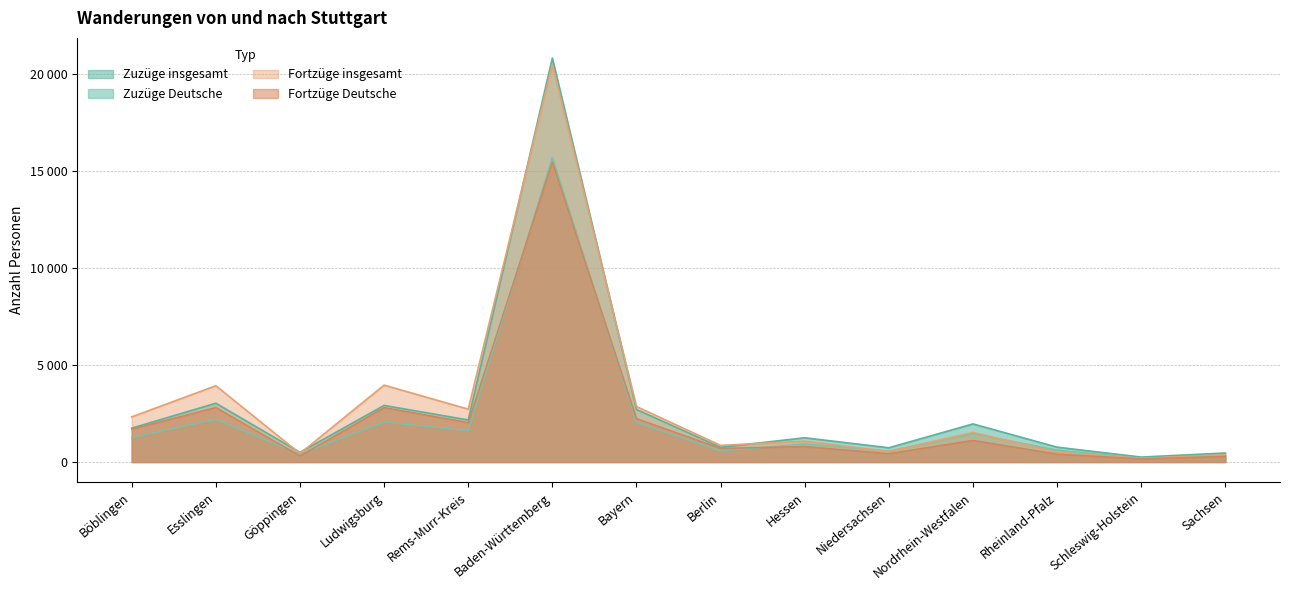

True or false: Zuzüge insgesamt and Zuzüge Deutsche intersect in this chart.

False